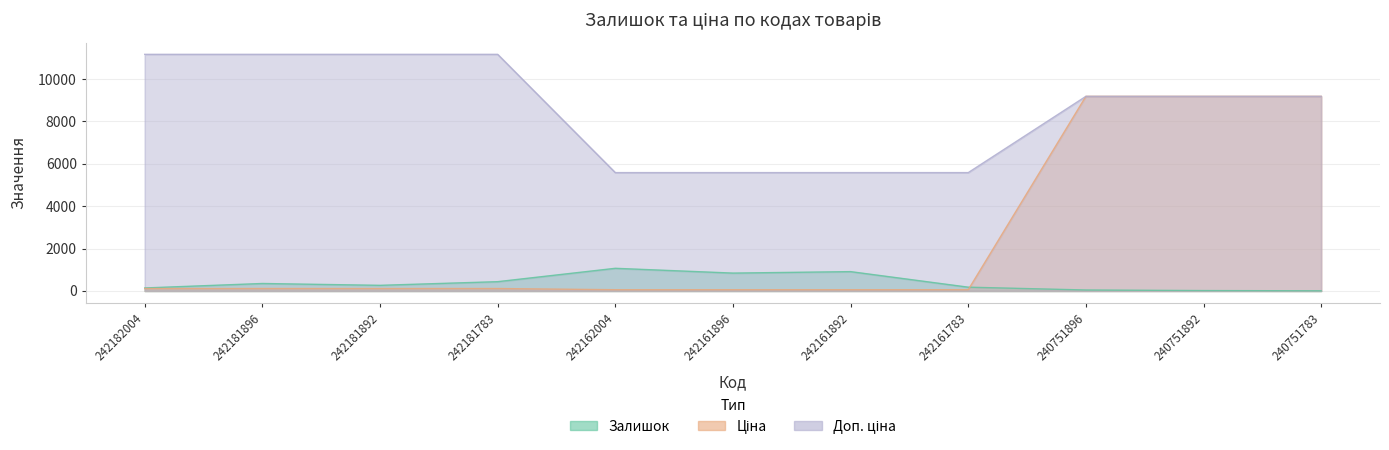

What is the spread (max minus min) of values at 242161892?

5529.1